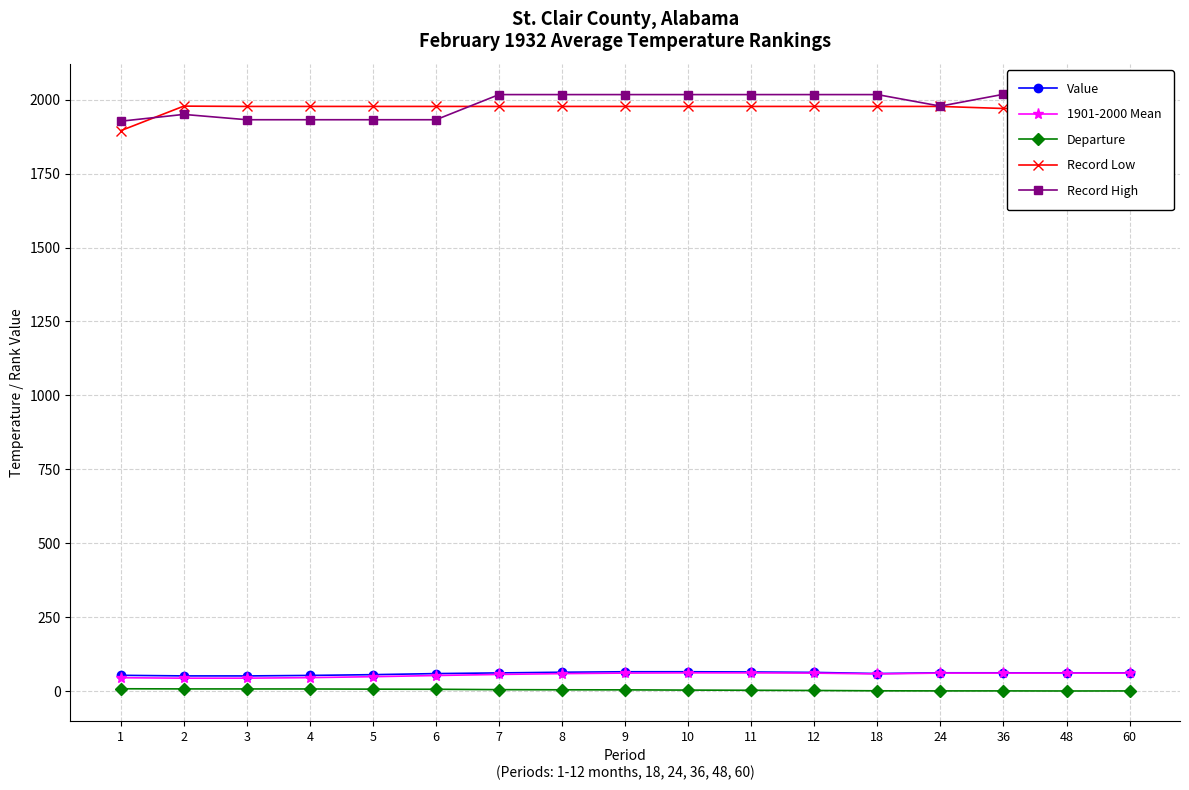

Which series changed the most between 4 and 8?

Record High